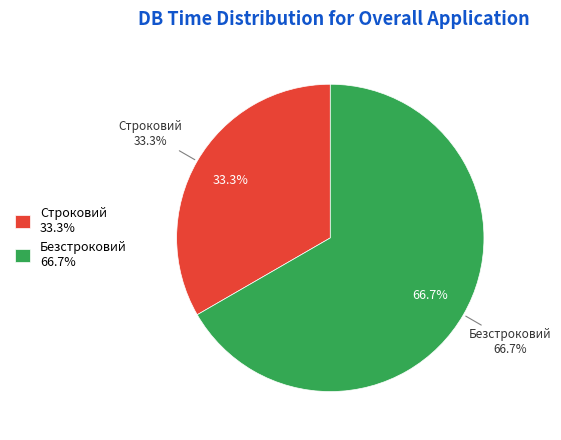

Which has a higher value, Безстроковий or Строковий?

Безстроковий